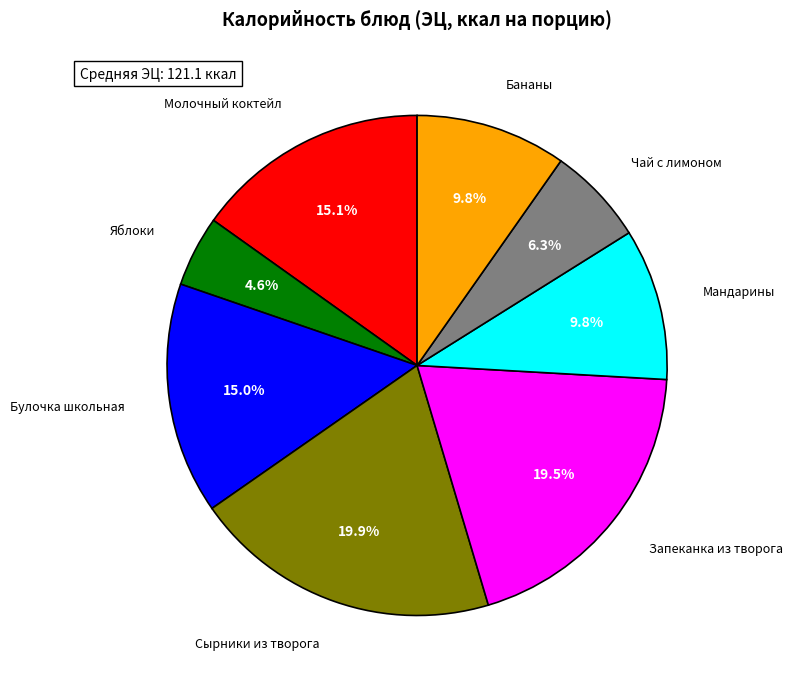

Does any single category account for the majority?

No